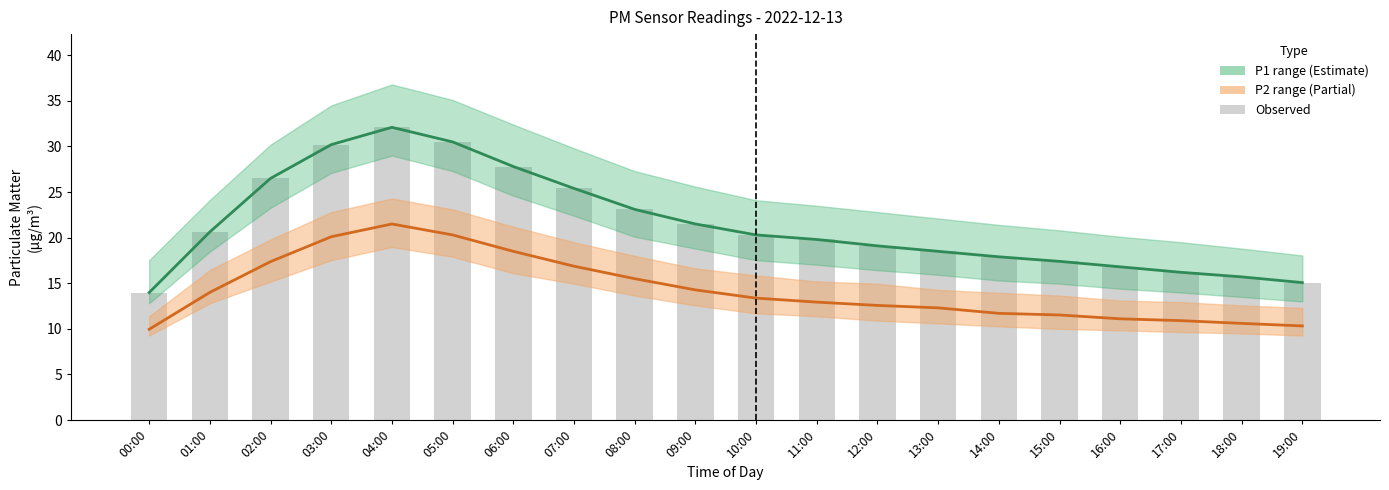

What is the smallest value displayed?

9.9